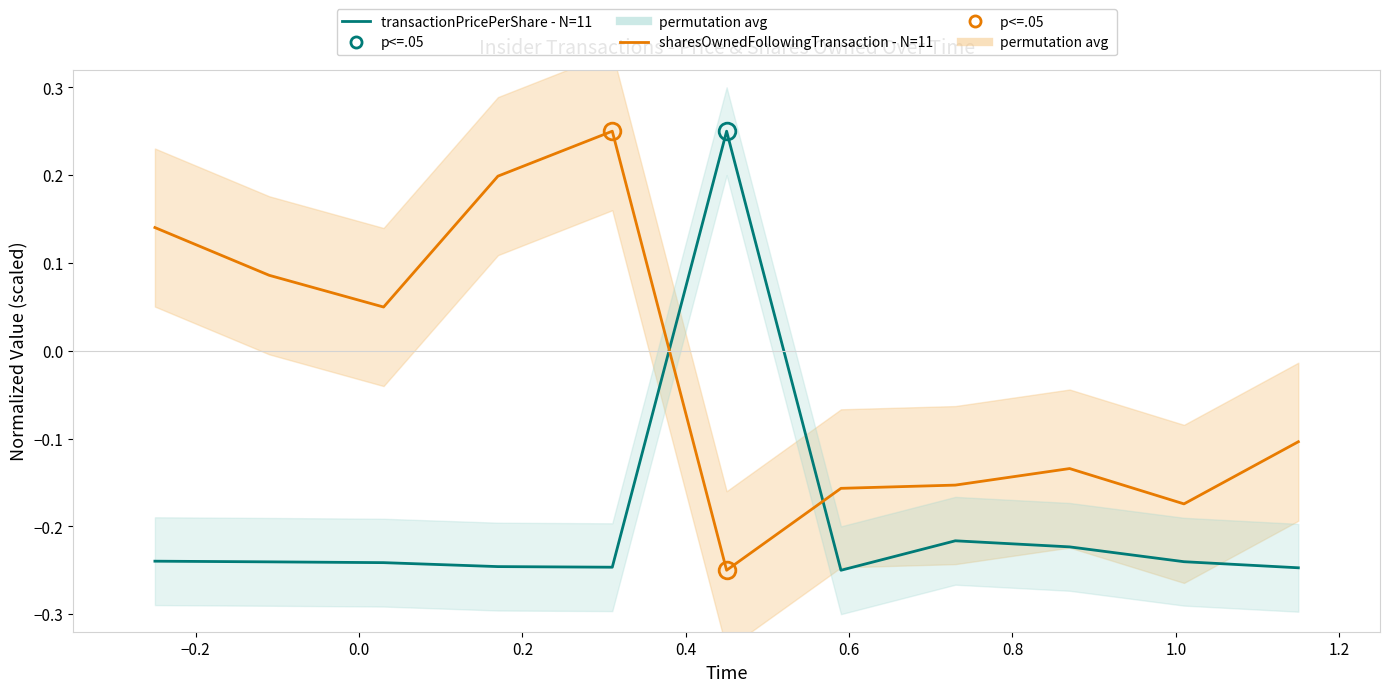

What is the average value of the transactionPricePerShare - N=11 series?

-0.2